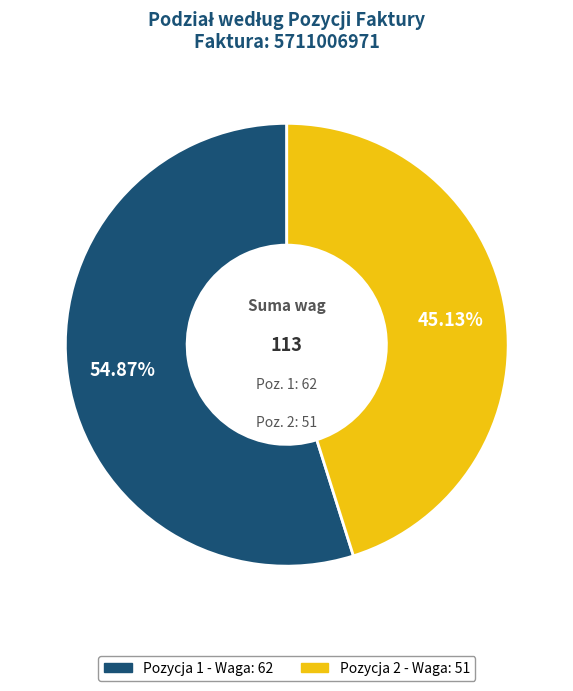

How many segments does this pie chart have?

2